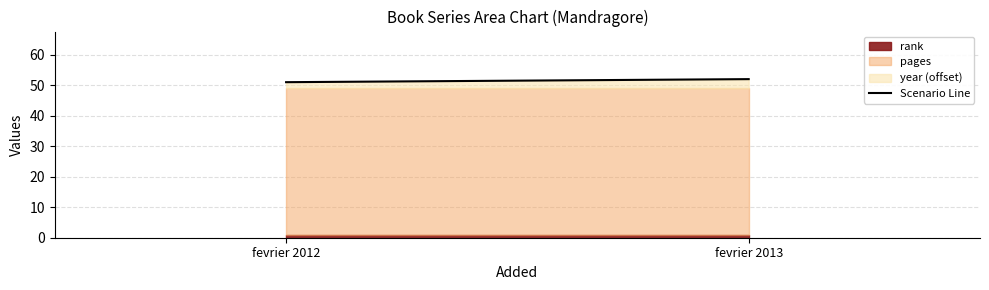

List the labels in order of value, largest first.

fevrier 2013, fevrier 2012